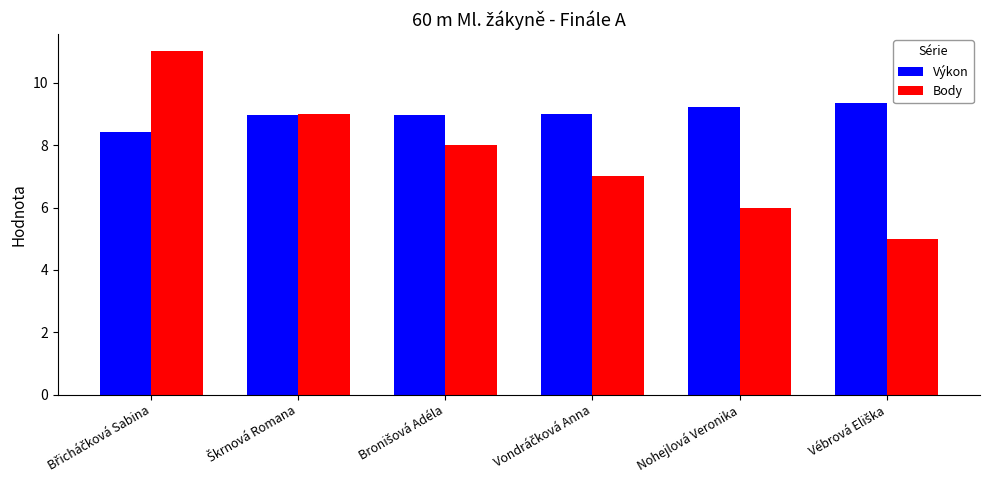

How many bars are there in each group?

2